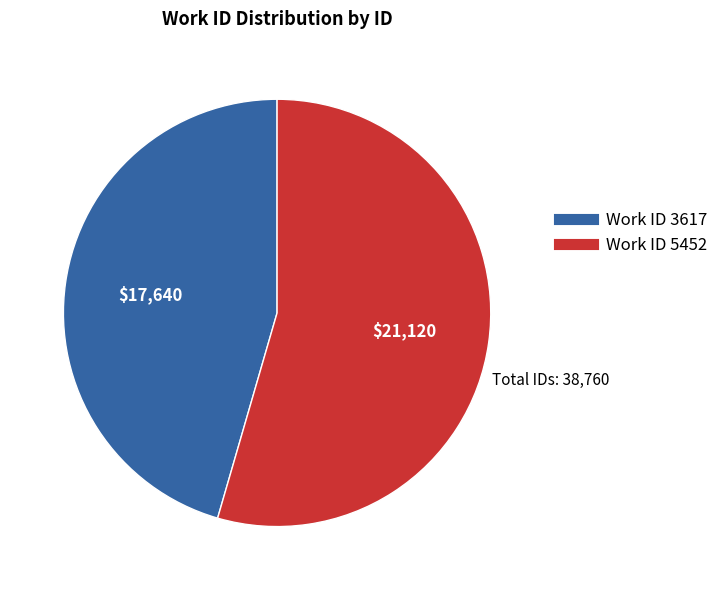

Is there a majority slice in this chart?

Yes